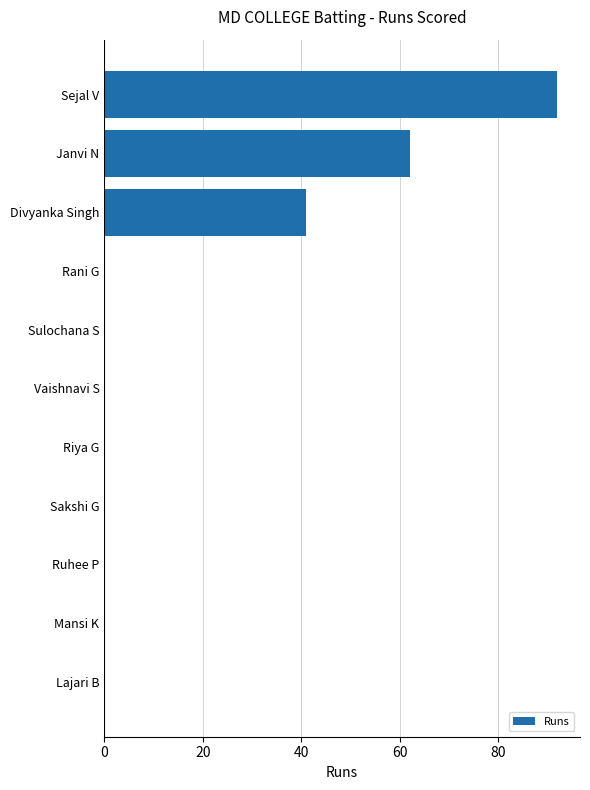

What is the change in value from Rani G to Divyanka Singh?

+41